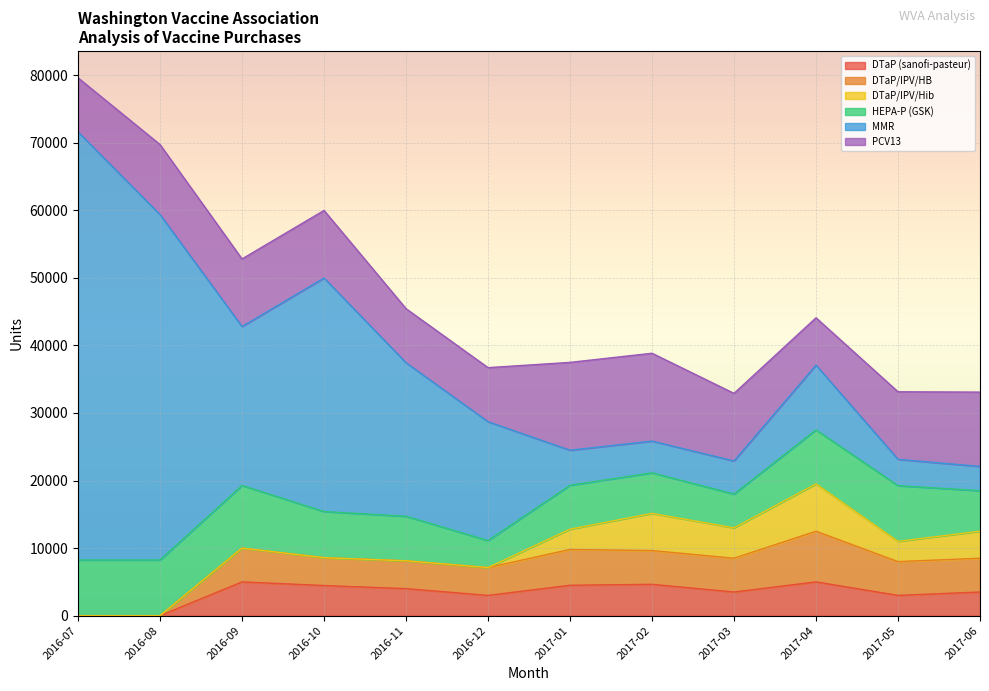

The value of HEPA-P (GSK) at 2017-06 is 6000. True or false?

True